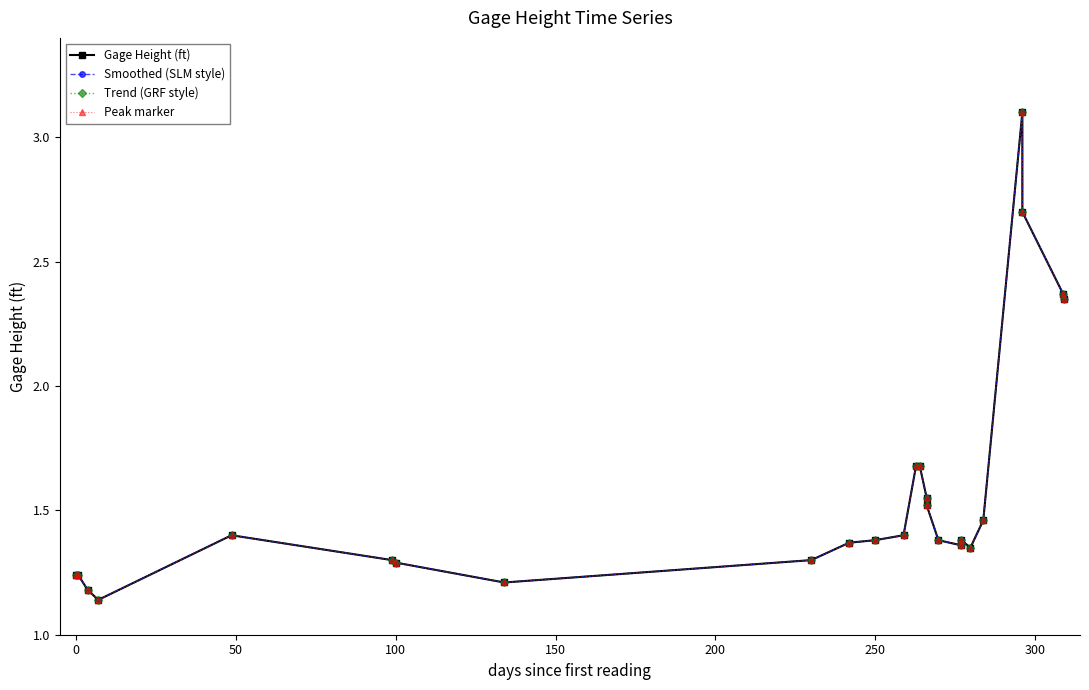

Reading right to left, what are all the values shown in this chart?

Gage Height (ft): 2.4	2.4	2.7	3.1	1.5	1.4	1.4	1.4	1.4	1.5	1.6	1.7	1.7	1.4	1.4	1.4	1.3	1.2	1.3	1.3	1.4	1.1	1.2	1.2	1.2
Smoothed (SLM style): 2.4	2.4	2.7	3.1	1.5	1.4	1.4	1.4	1.4	1.5	1.6	1.7	1.7	1.4	1.4	1.4	1.3	1.2	1.3	1.3	1.4	1.1	1.2	1.2	1.2
Trend (GRF style): 2.4	2.4	2.7	3.1	1.5	1.4	1.4	1.4	1.4	1.5	1.6	1.7	1.7	1.4	1.4	1.4	1.3	1.2	1.3	1.3	1.4	1.1	1.2	1.2	1.2
Peak marker: 2.4	2.4	2.7	3.1	1.5	1.4	1.4	1.4	1.4	1.5	1.6	1.7	1.7	1.4	1.4	1.4	1.3	1.2	1.3	1.3	1.4	1.1	1.2	1.2	1.2